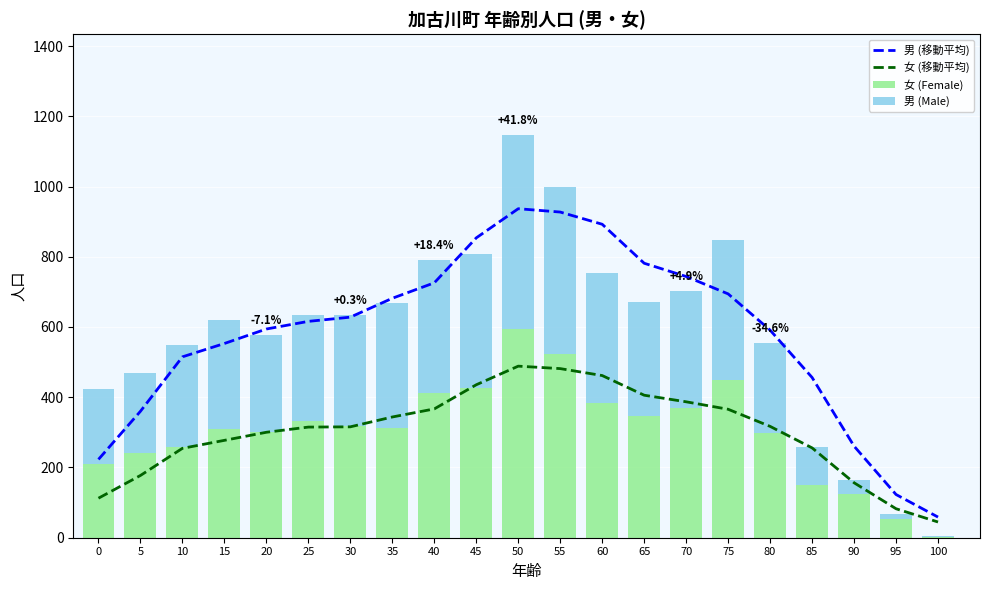

Reading left to right, what are all the values shown in this chart?

男 (移動平均): 223.0	360.0	515.0	553.0	594.2	616.0	628.0	681.8	725.8	853.8	936.8	927.2	892.5	781.5	743.8	694.2	591.0	456.2	260.8	123.0	58.8
女 (移動平均): 112.5	177.2	254.5	277.2	300.2	315.0	315.8	343.8	366.8	435.5	488.5	481.5	461.8	405.8	387.0	365.8	317.0	255.8	156.5	82.5	44.8
女 (Female): 209.0	241.0	259.0	309.0	300.0	333.0	318.0	312.0	412.0	425.0	593.0	524.0	384.0	346.0	369.0	449.0	299.0	151.0	124.0	52.0	3.0
男 (Male): 215.0	227.0	289.0	311.0	276.0	300.0	317.0	356.0	379.0	384.0	554.0	476.0	369.0	324.0	334.0	400.0	256.0	106.0	40.0	15.0	1.0